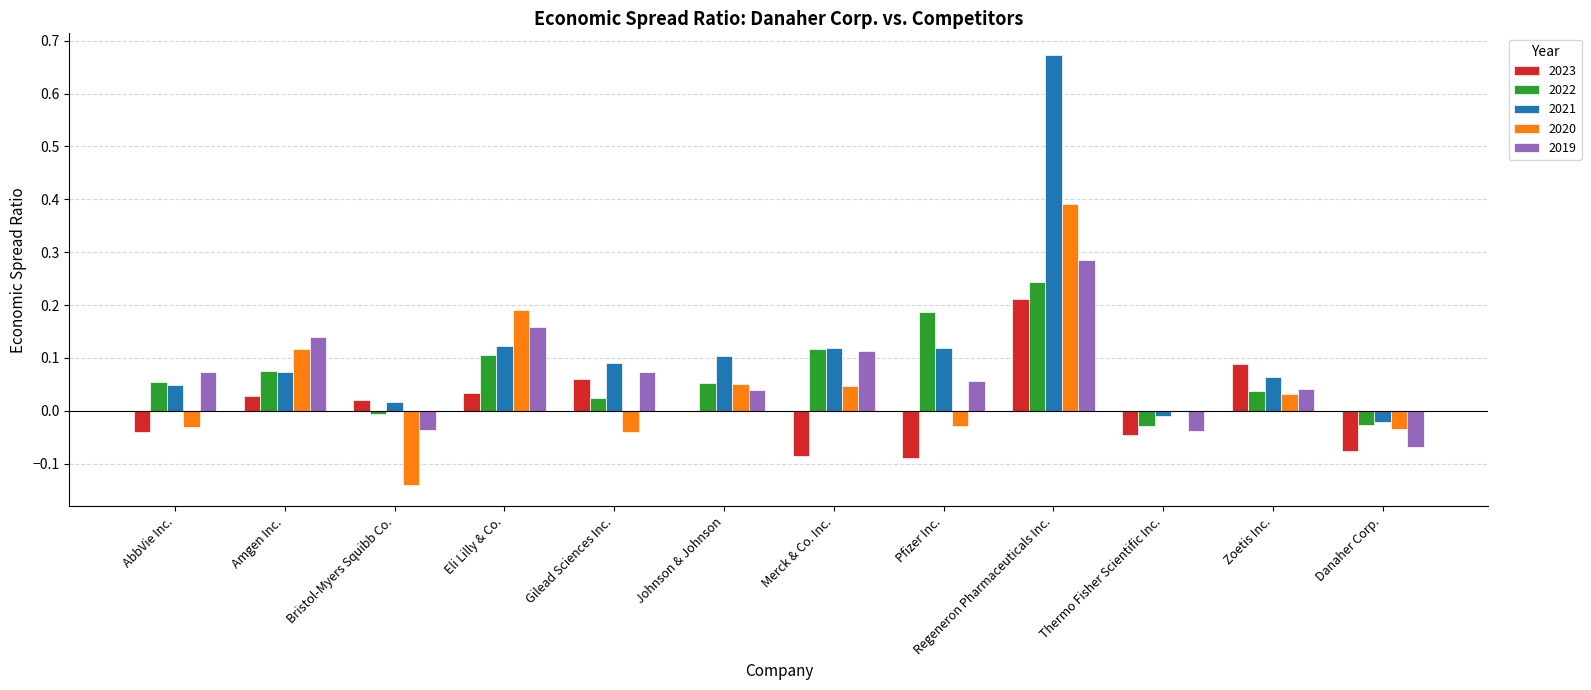

True or false: 2022 has a value of 0.0 at Johnson & Johnson.

False